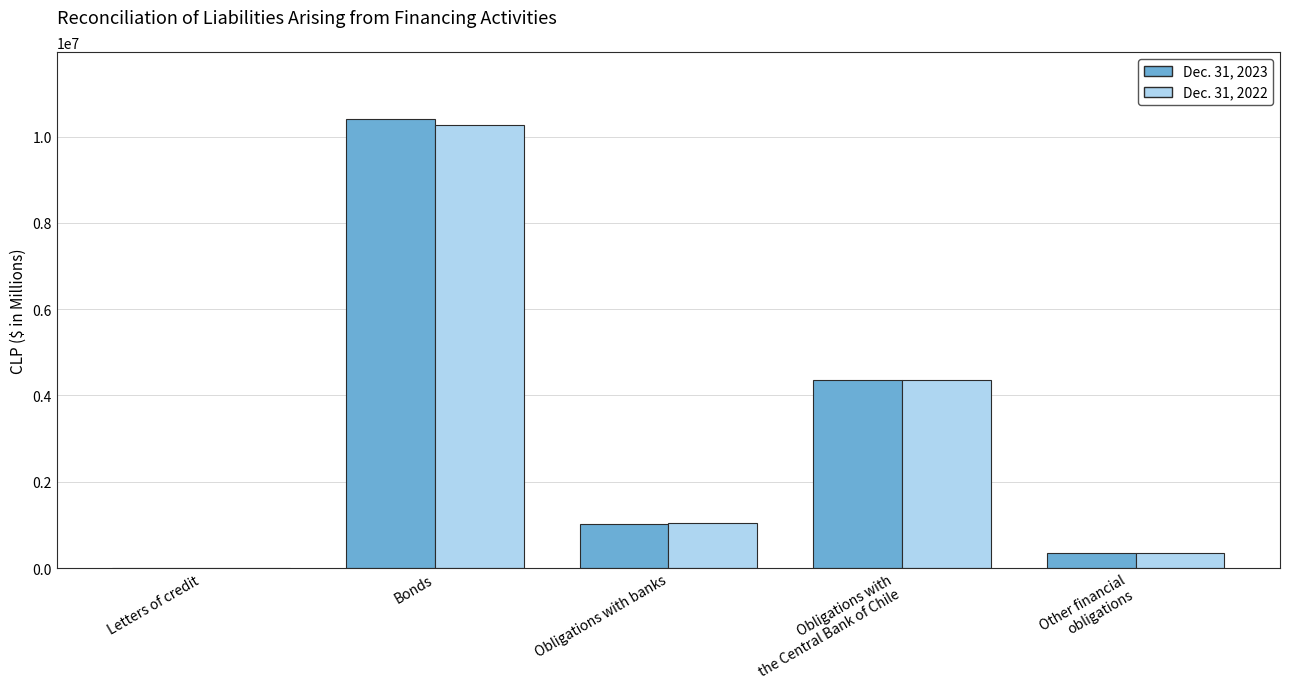

The value of Dec. 31, 2023 at Obligations with banks is 1012134. True or false?

True